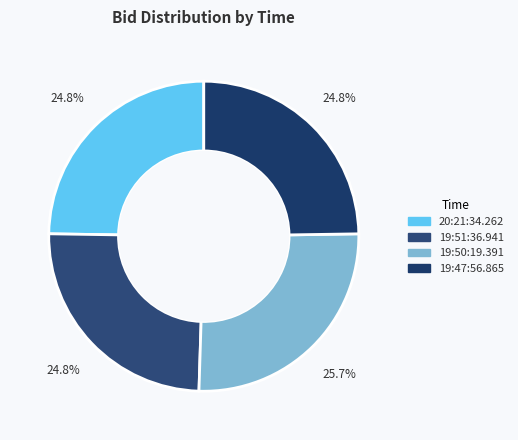

Which category has the smallest portion of the pie?

20:21:34.262